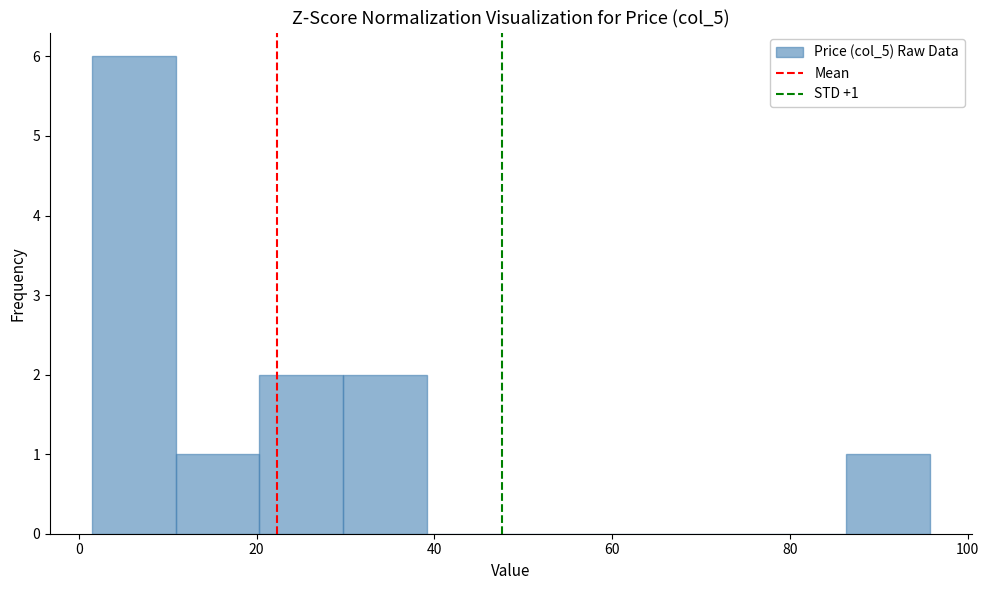

Which range on the x-axis has the tallest bar?

2 to 10